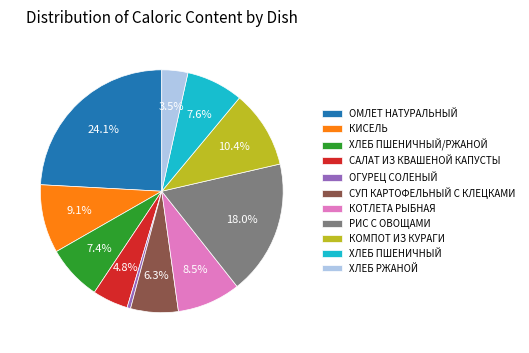

Approximately how many times larger is the value at ОГУРЕЦ СОЛЕНЫЙ compared to САЛАТ ИЗ КВАШЕНОЙ КАПУСТЫ?

0.1